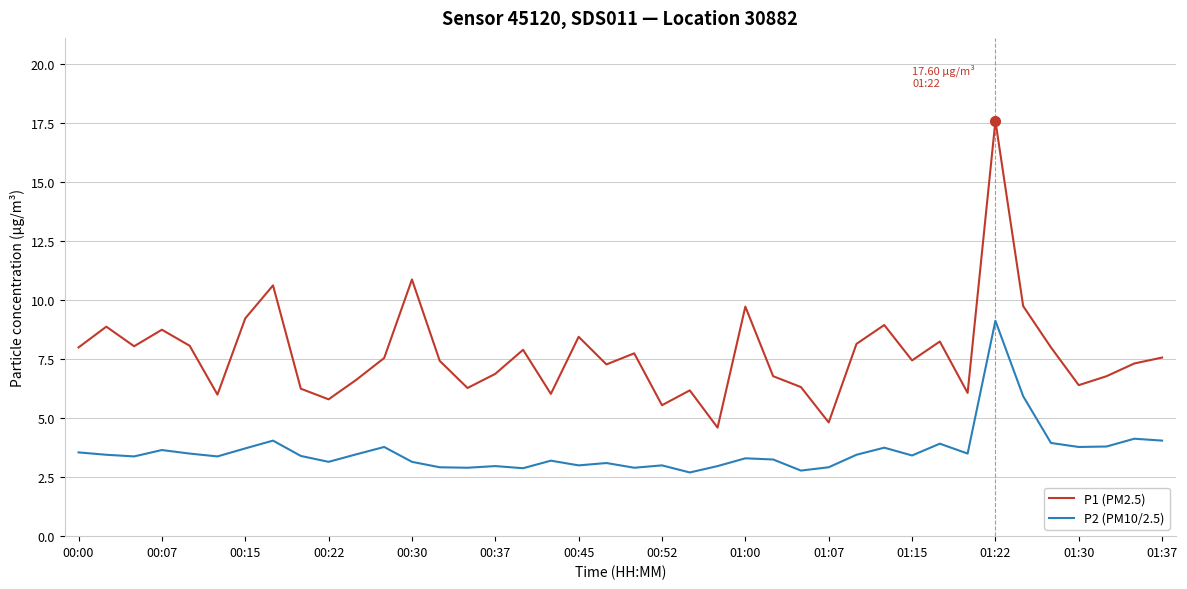

Which series has the widest spread of values?

P1 (PM2.5)